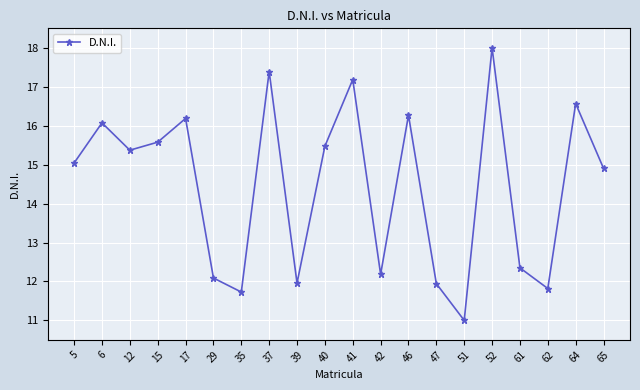

How many lines are shown in the chart?

1